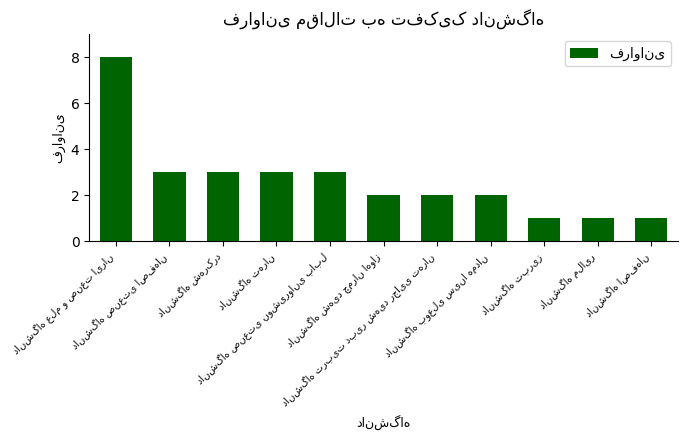

What is the value of the 10th bar from the left?

1